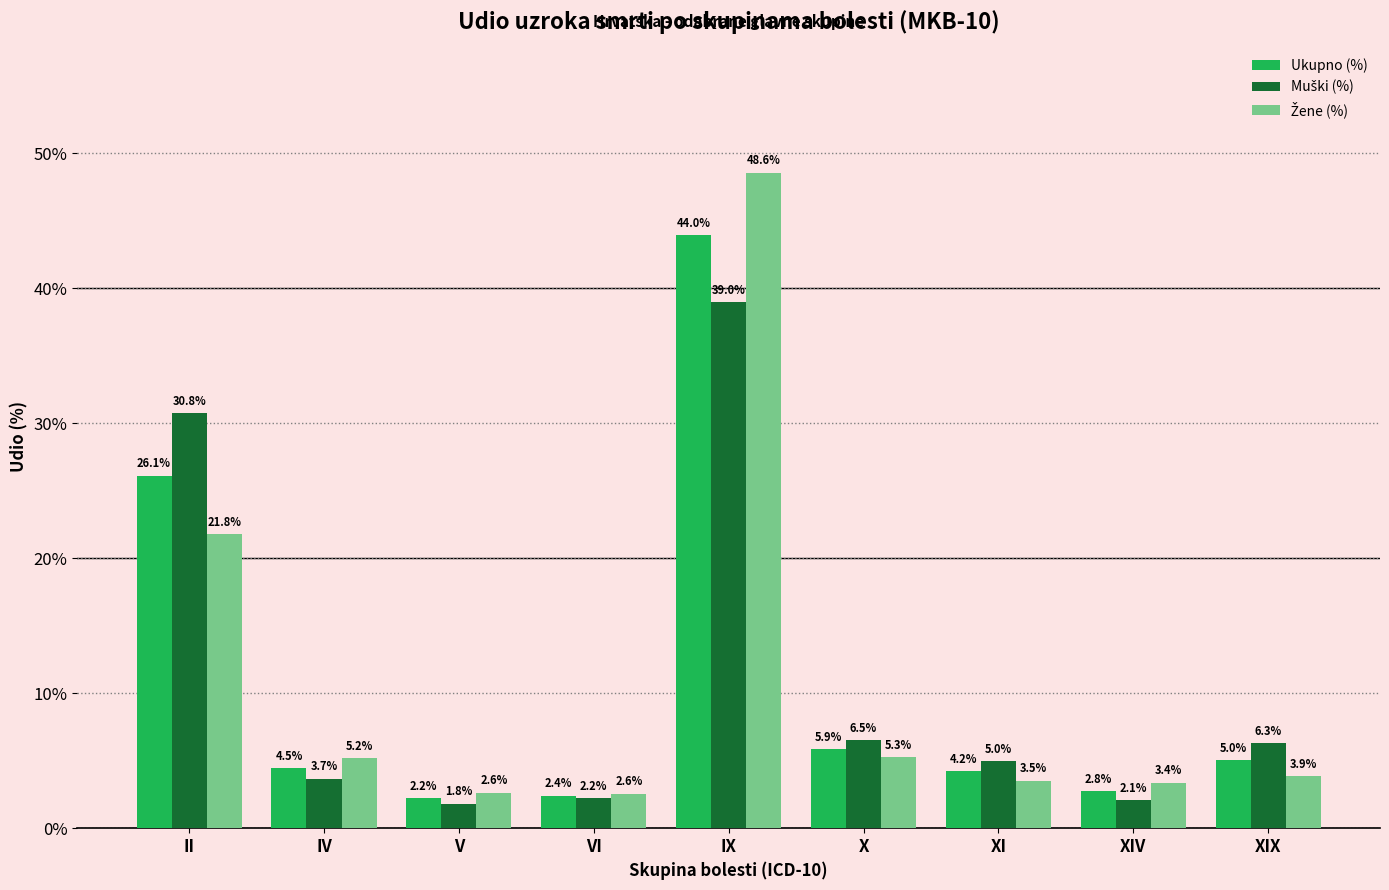

True or false: Ukupno (%) has a value of 1.1 at IV.

False